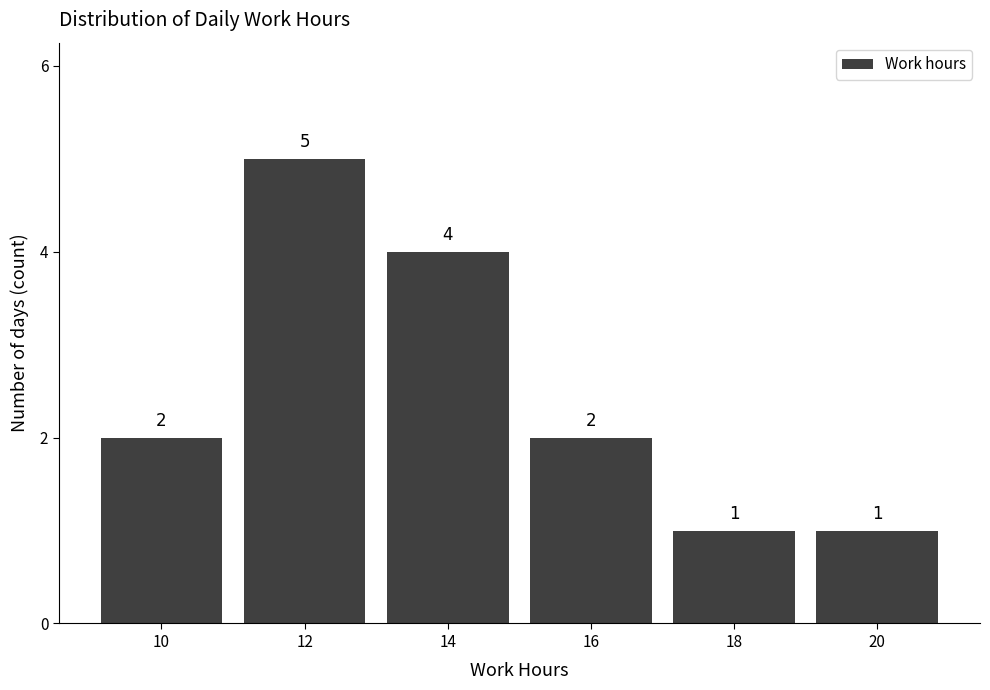

Reading right to left, extract all data points from this chart.

20=1	18=1	16=2	14=4	12=5	10=2